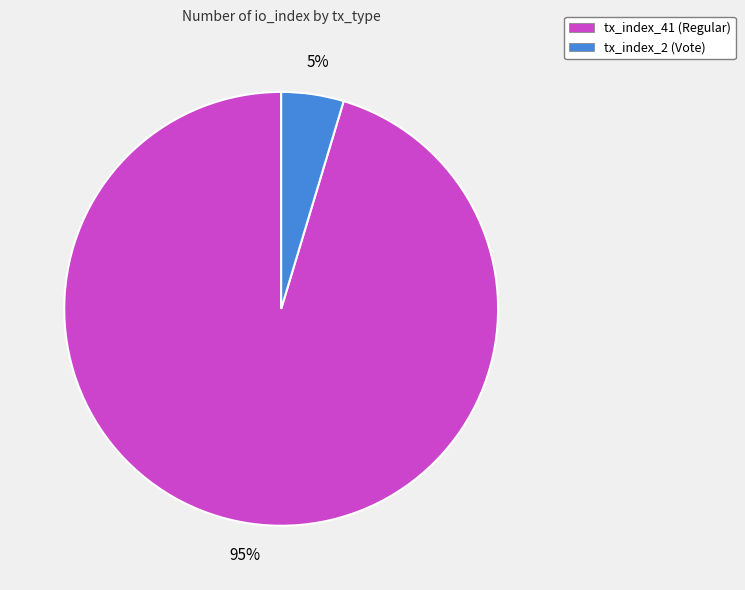

Do tx_index_2 (Vote) and tx_index_41 (Regular) together represent more than half of the pie?

Yes